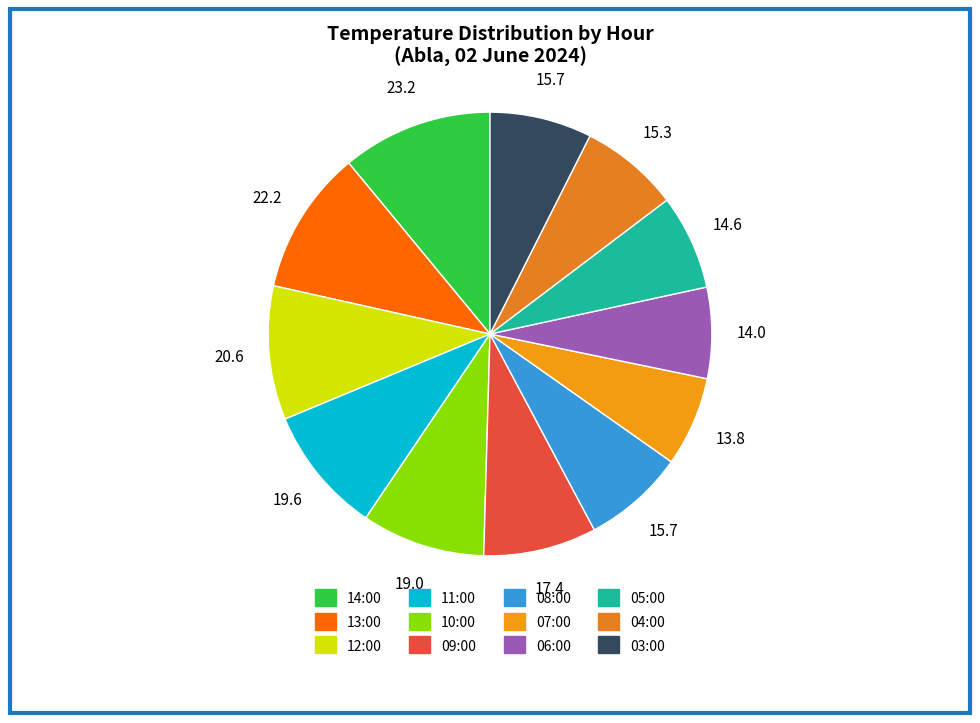

What is the change in value from 11:00 to 09:00?

-2.2